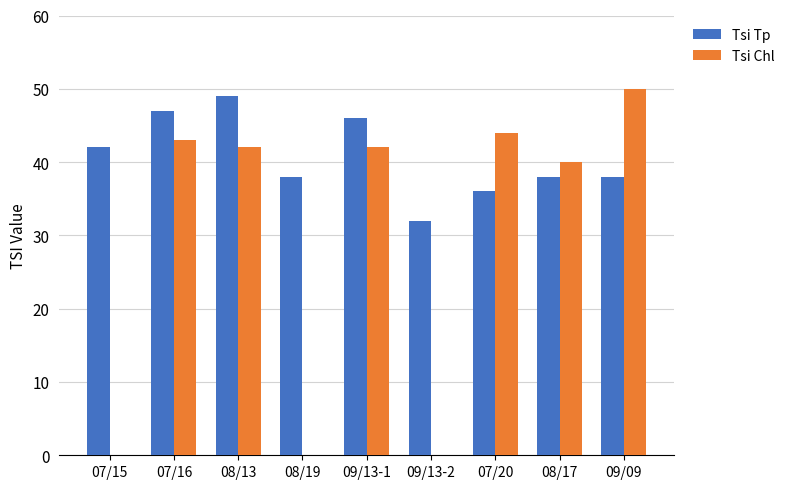

What is the total value across all series at 08/19?

38